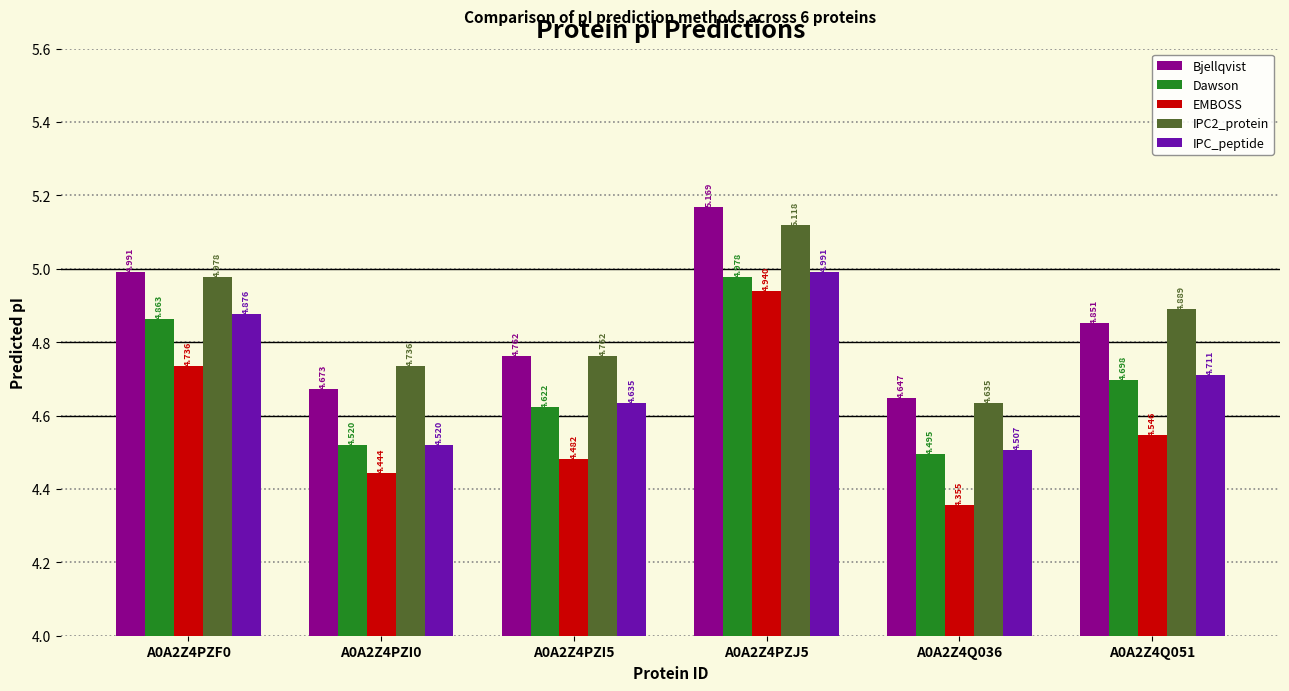

Is the value of IPC_peptide at A0A2Z4Q051 greater than the value of IPC2_protein at A0A2Z4Q036?

Yes